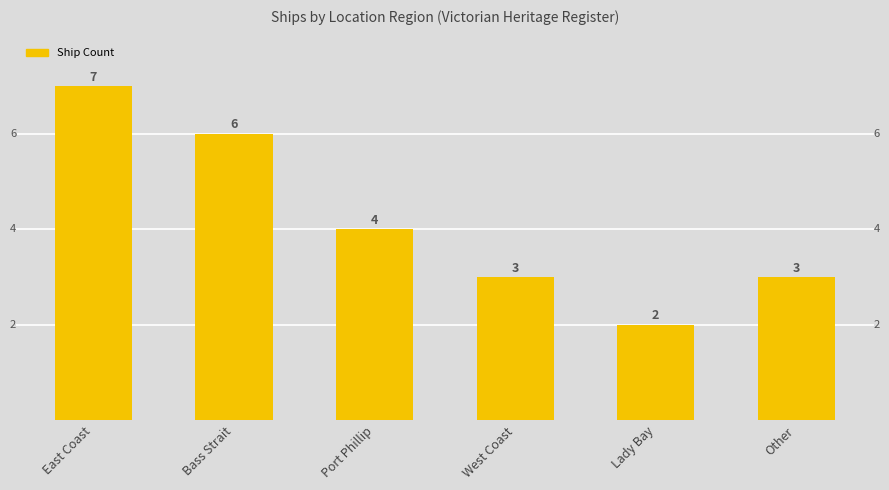

At which label does the data first exceed 4?

East Coast